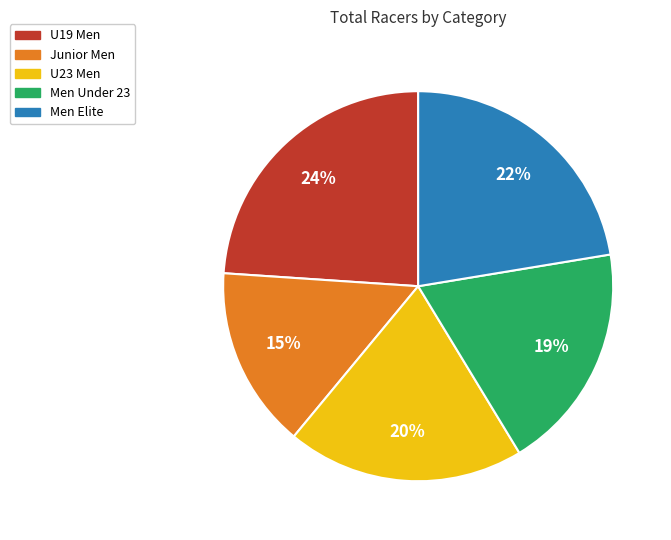

Is Men Elite the majority of the pie?

No